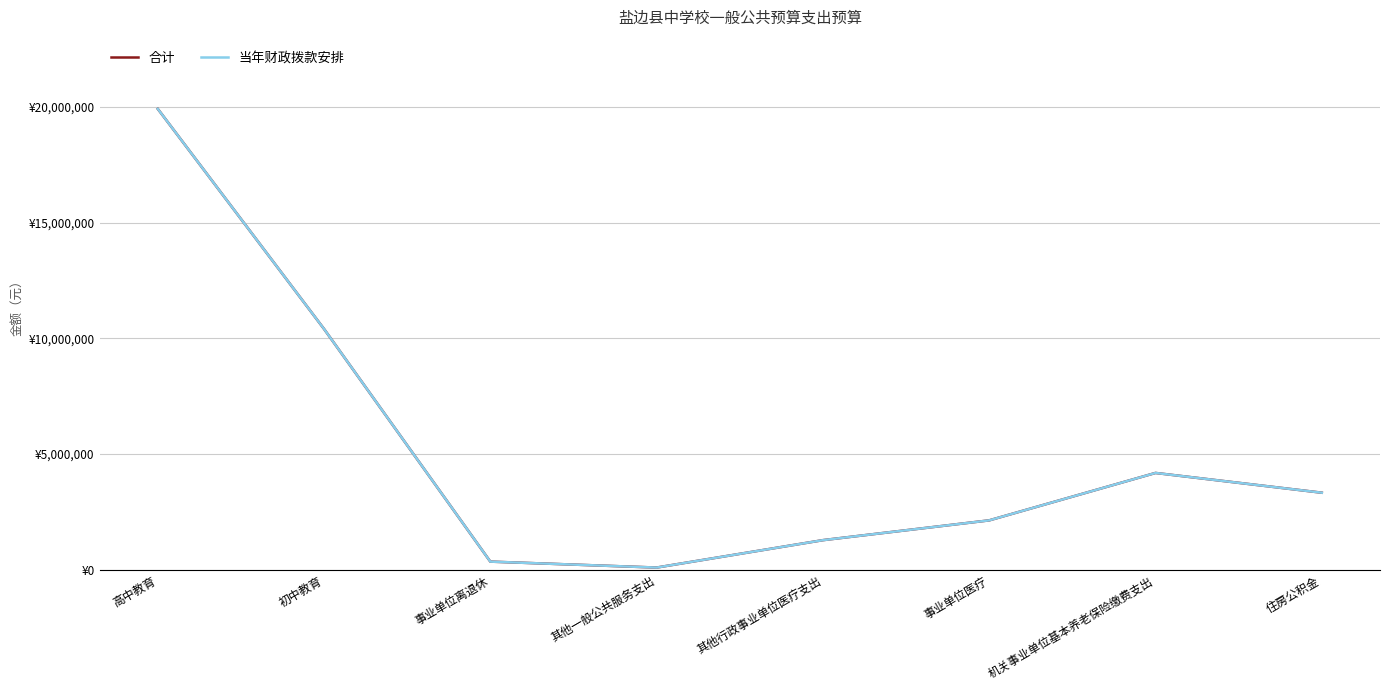

True or false: 当年财政拨款安排 and 合计 cross at least once.

False